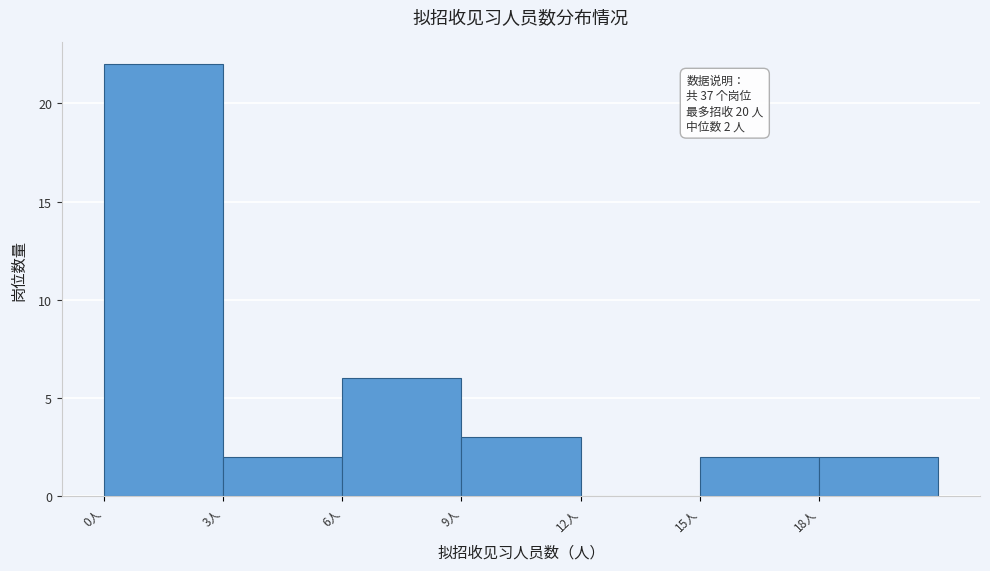

Which range on the x-axis has the tallest bar?

0 to 3